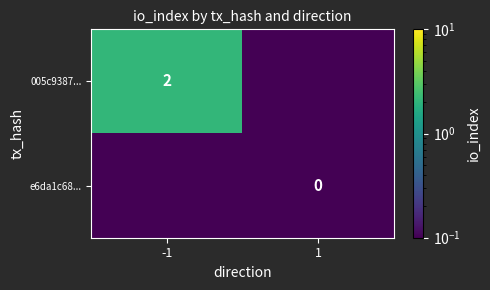

Is the value of 005c9387... at -1 greater than the value of e6da1c68... at 1?

Yes